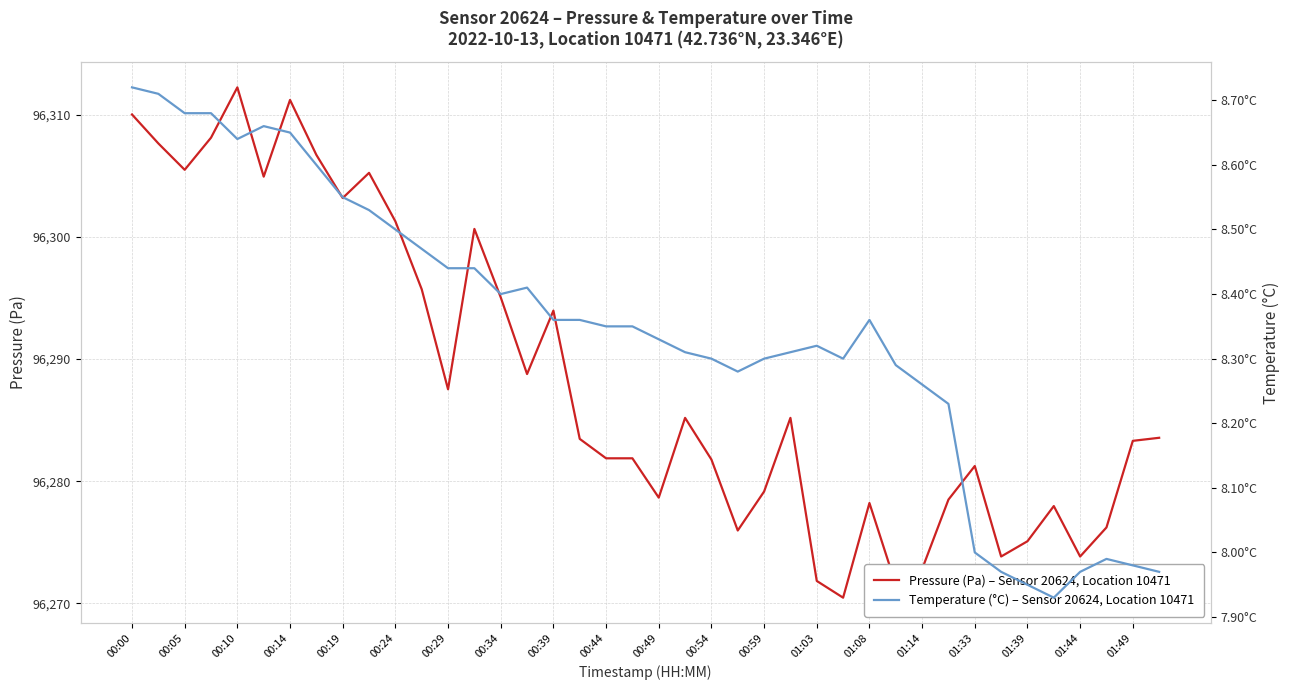

True or false: pressure and temperature cross at least once.

False